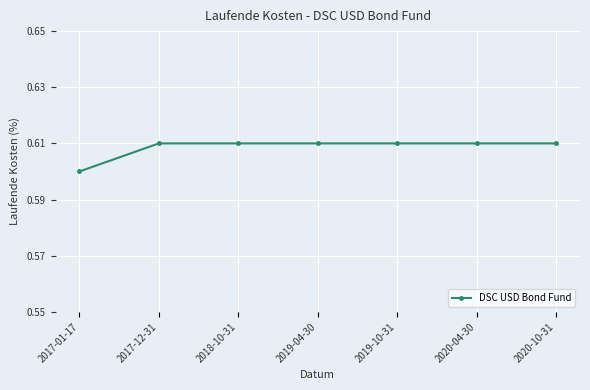

How many series are shown in this chart?

1